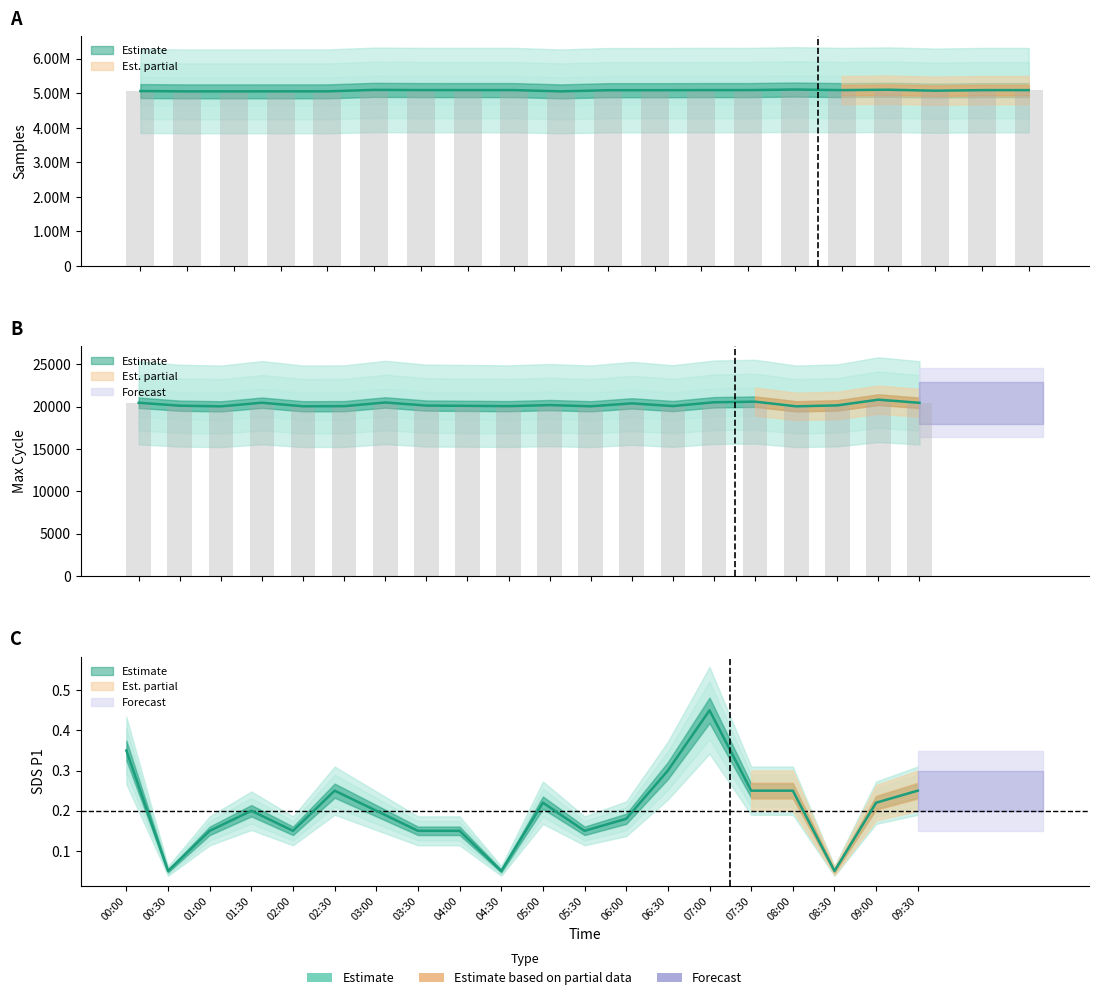

What is the label of the 11th bar from the left?

05:00